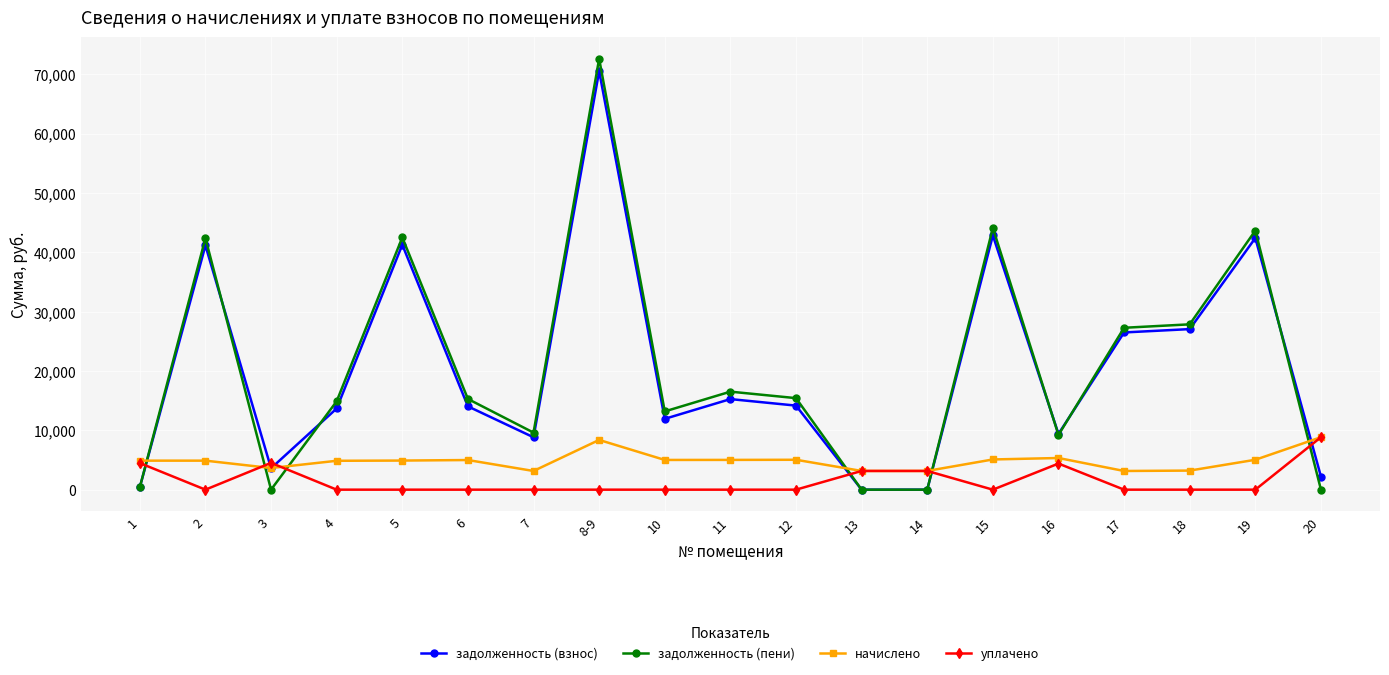

What is the value of the задолженность (пени) point at the 4th from the left?

14893.4